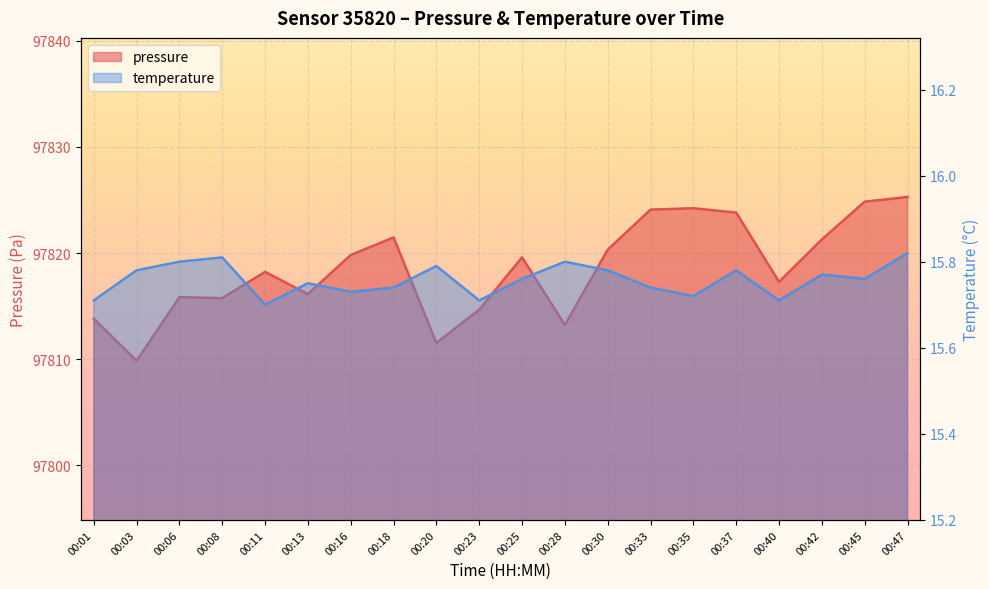

Which series has the largest total across all categories?

pressure